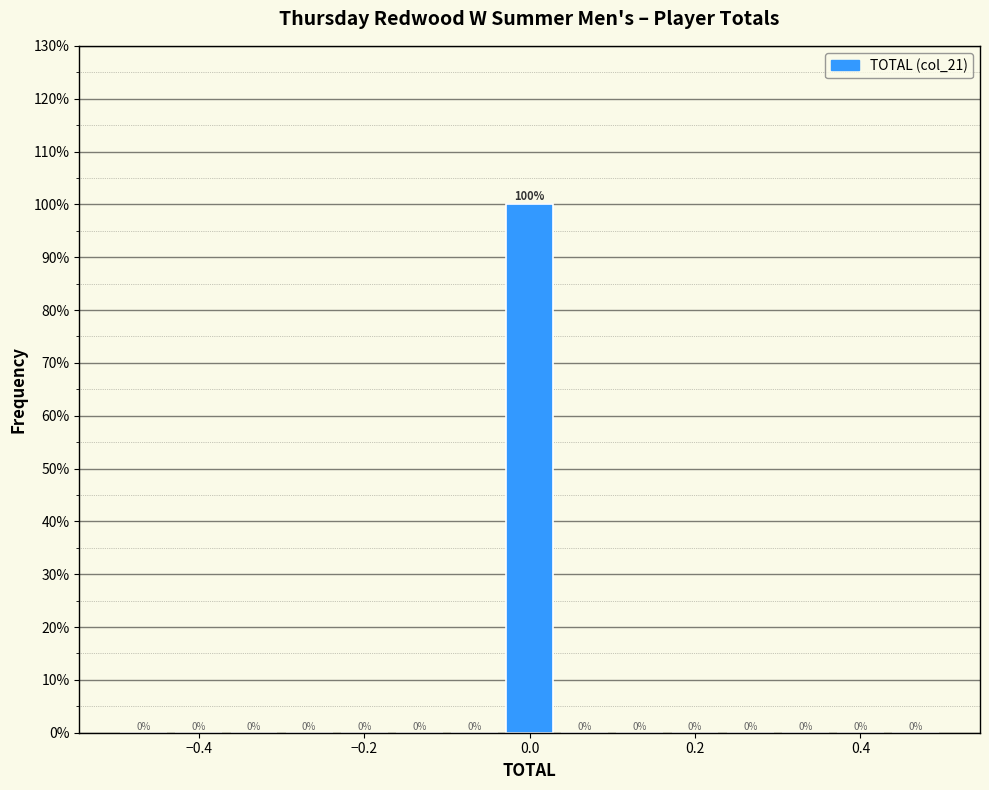

Read against the x-axis, roughly where is the centre of the tallest bar?

0.00